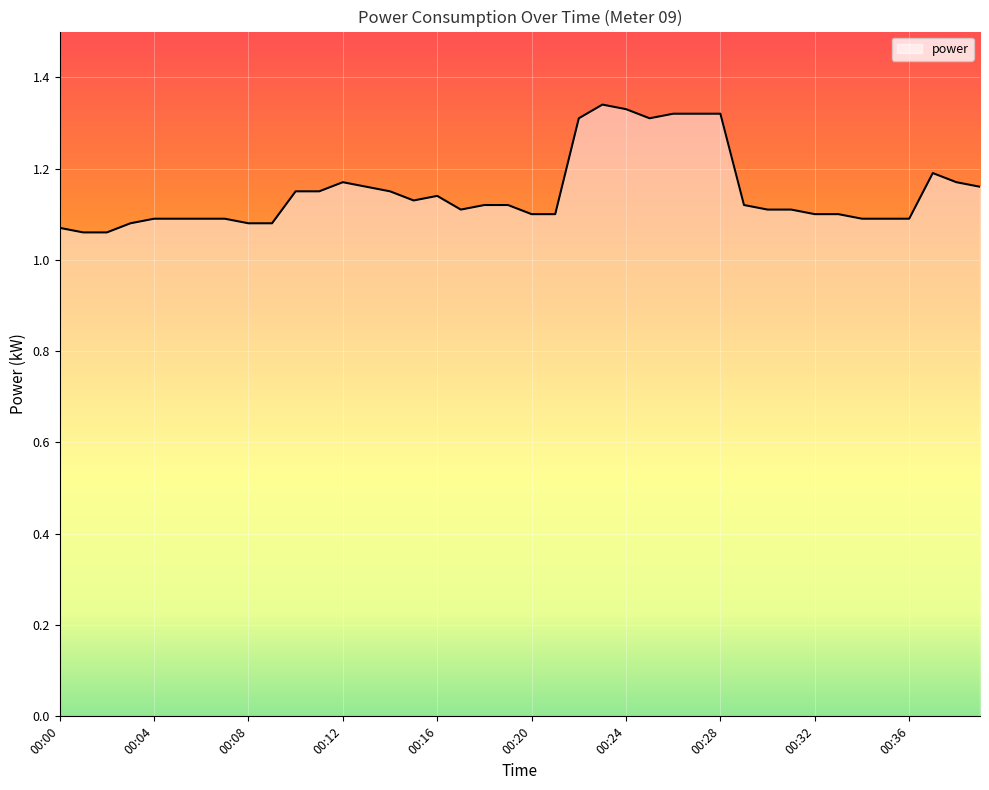

What is the difference between the maximum and minimum values?

0.3